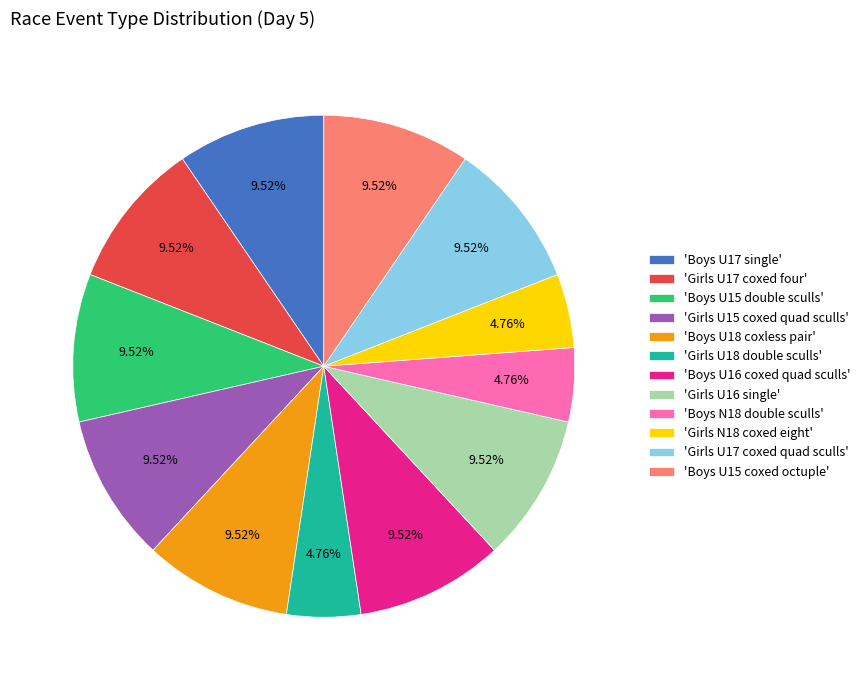

Which has a higher value, 'Girls N18 coxed eight' or 'Girls U16 single'?

'Girls U16 single'